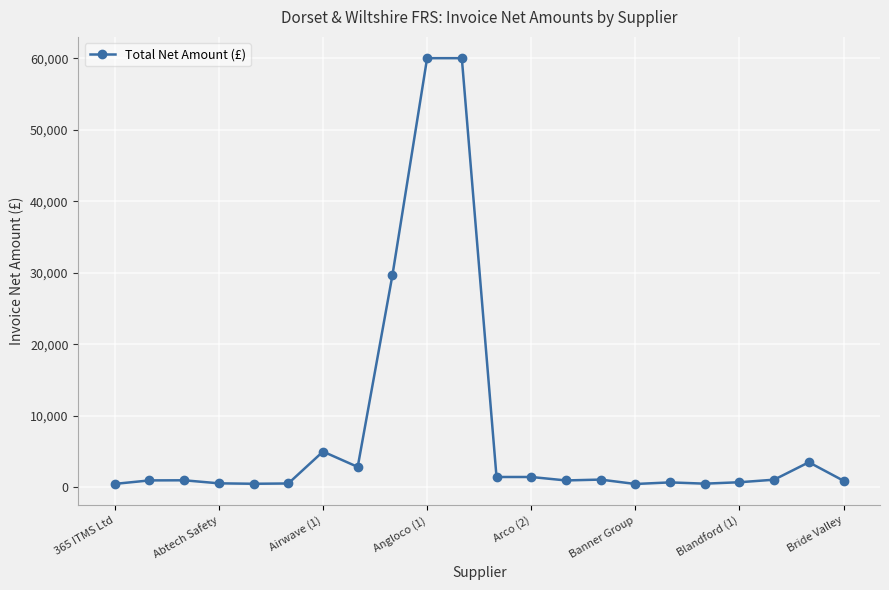

What is the average value?

7912.2